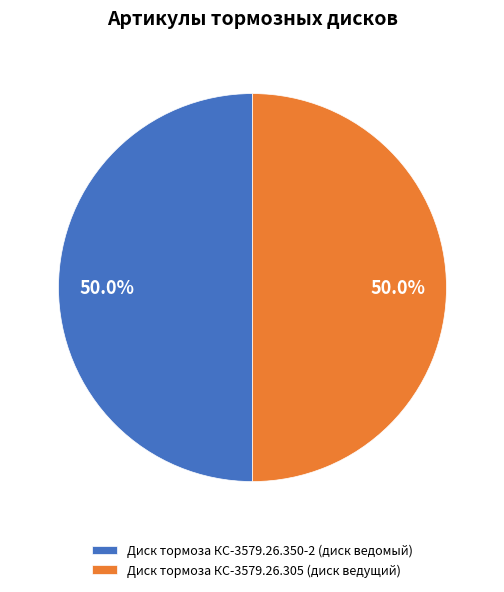

To the nearest percent, what percentage of the pie is Диск тормоза КС-3579.26.305 (диск ведущий)?

50%